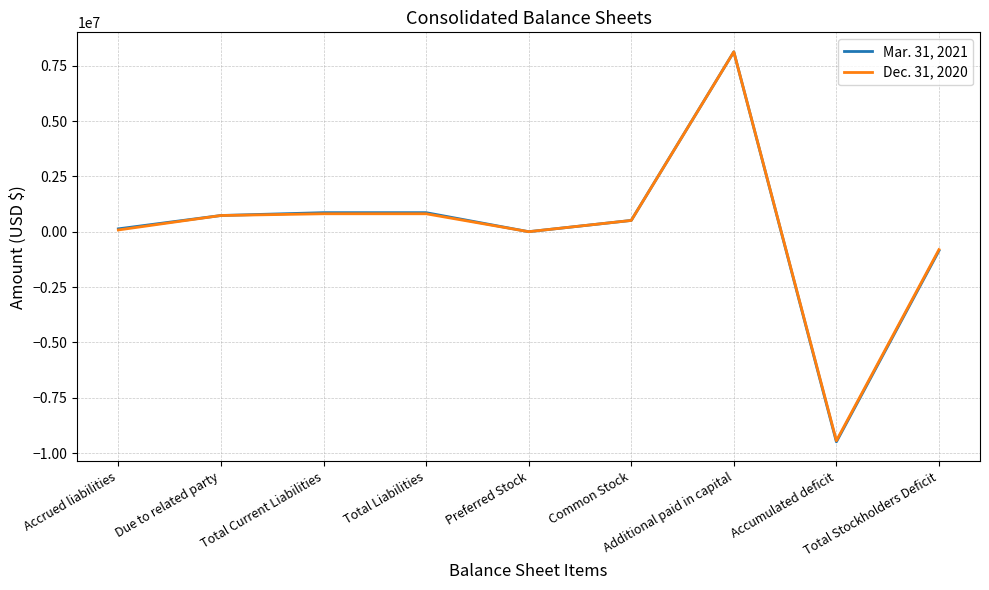

Which series has the largest range (max minus min)?

Mar. 31, 2021